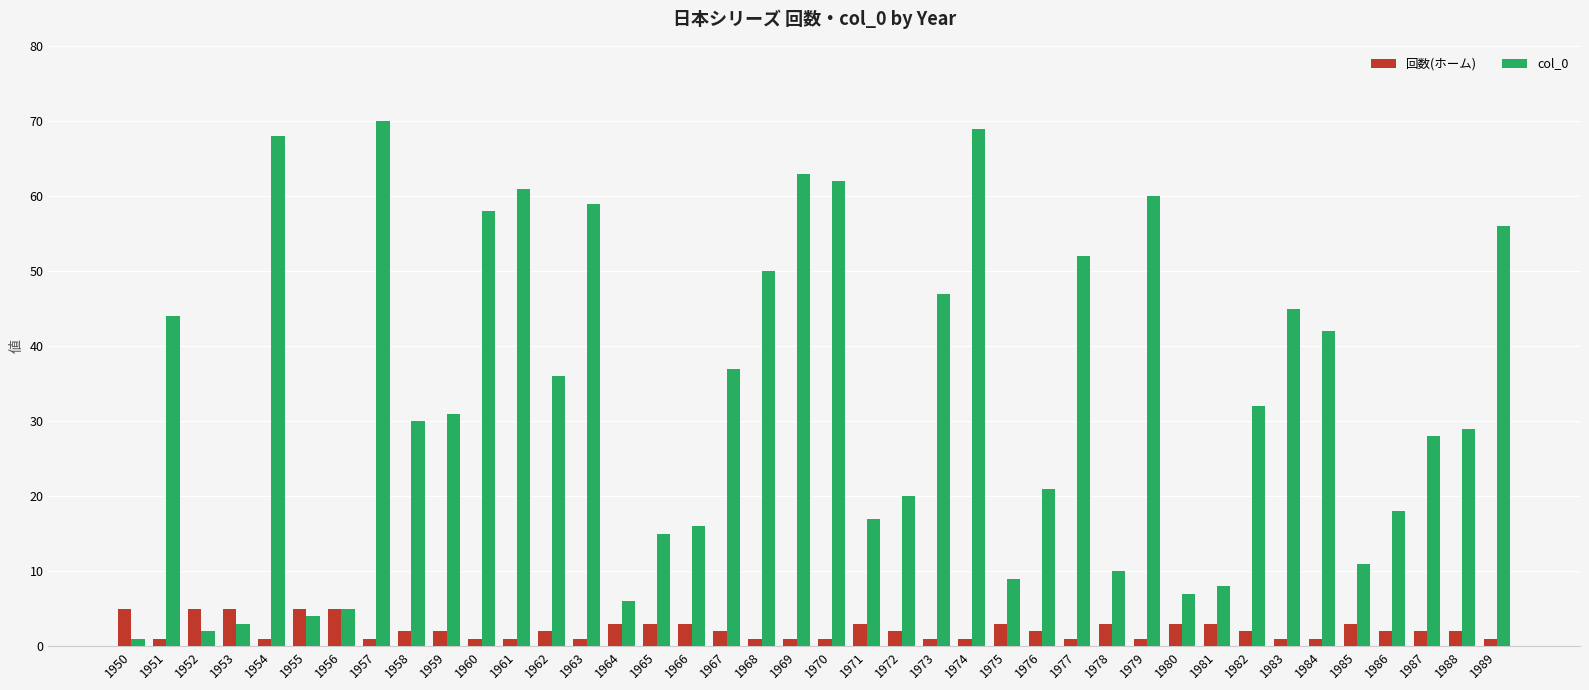

Rank the series by their average value, from lowest to highest.

回数(ホーム), col_0